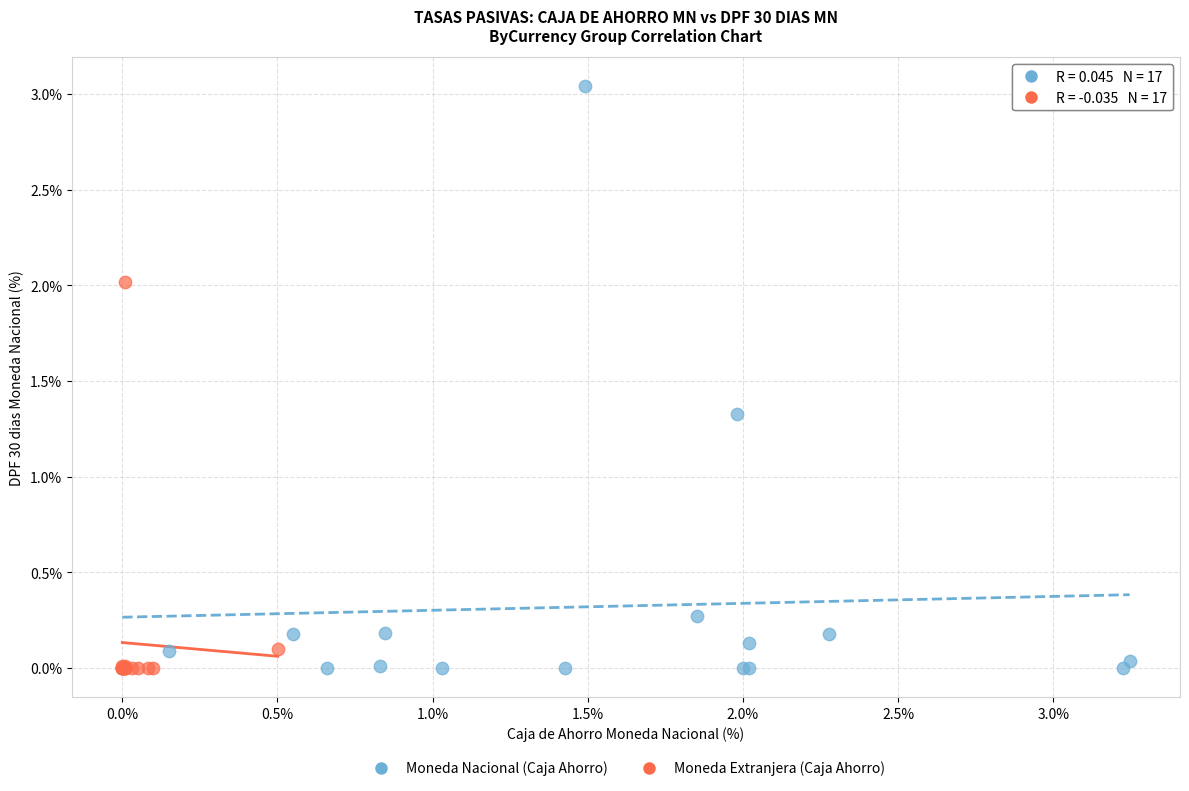

Which series contains the highest Y value?

Moneda Nacional (Caja Ahorro)